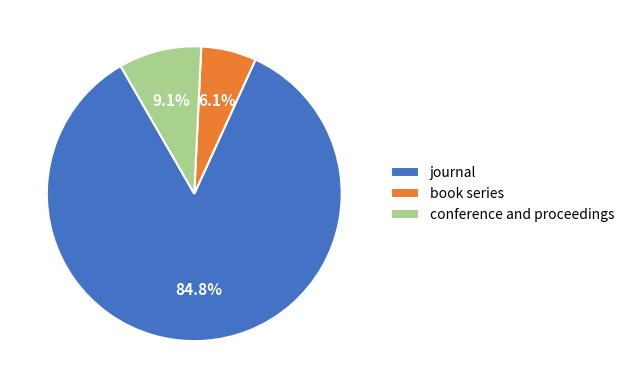

What is the largest slice in the pie chart?

journal